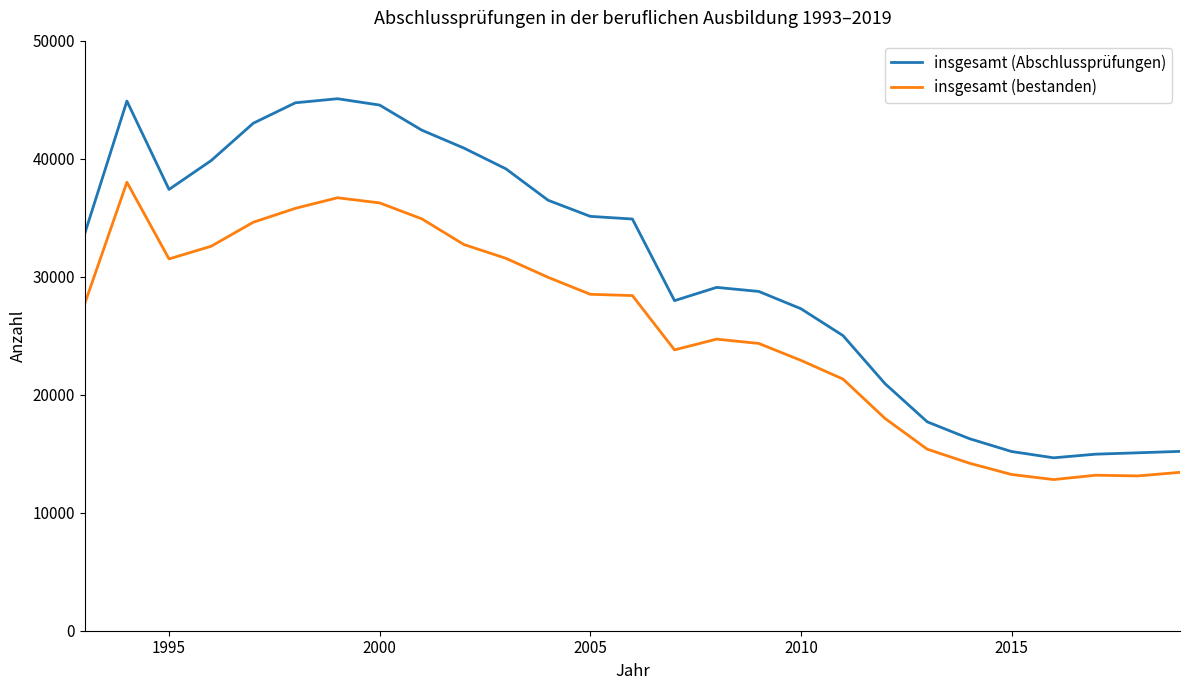

Which series has the largest total across all categories?

insgesamt (Abschlussprüfungen)